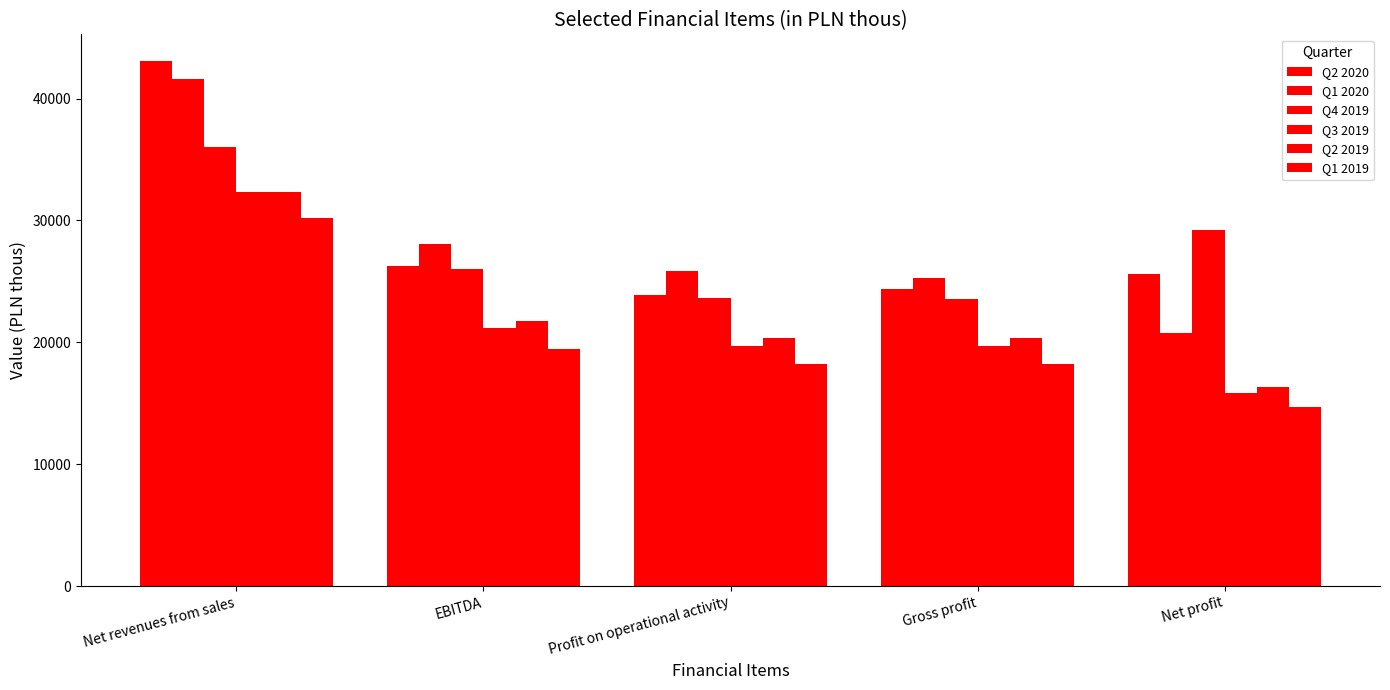

How many bars are there in total?

30